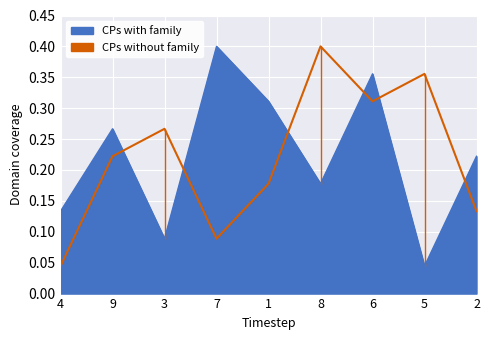

Read the CPs without family value at 8.

0.4